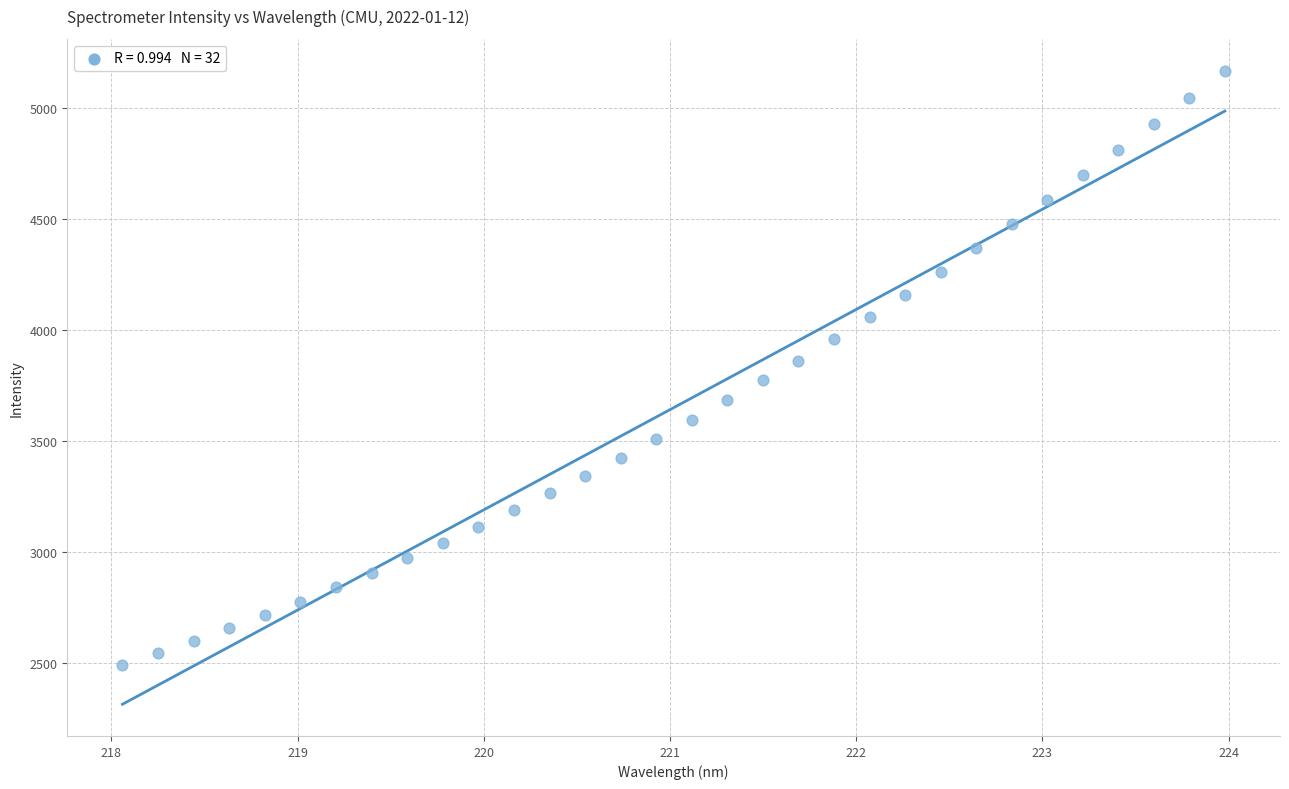

What is the range of Y values (max minus min)?

2680.2